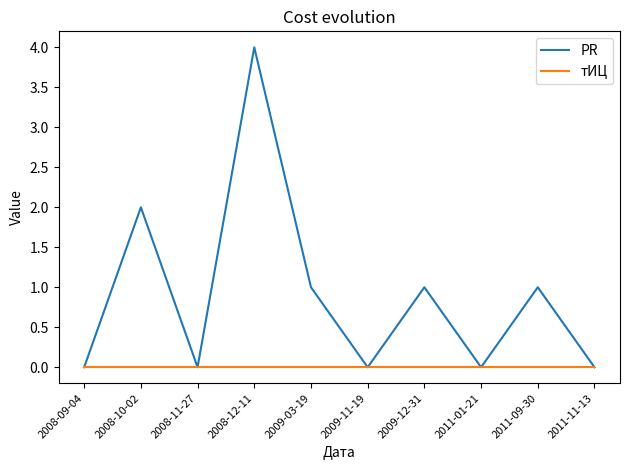

Which series has the largest range (max minus min)?

PR